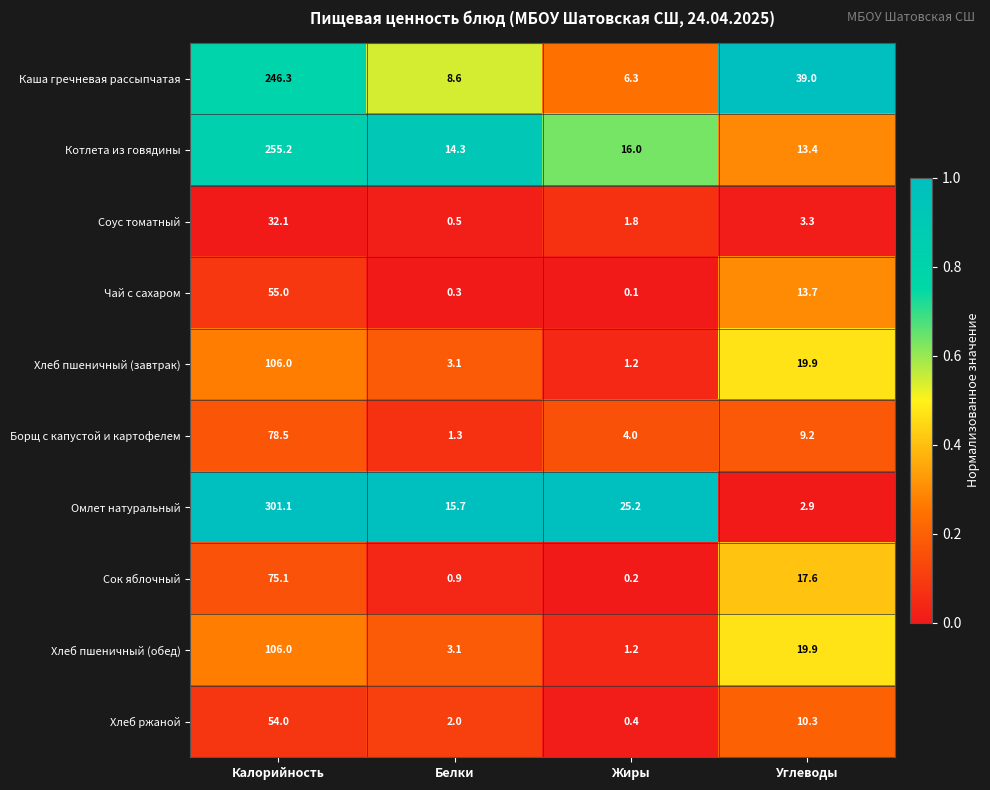

What is the maximum value for Соус томатный?

32.1